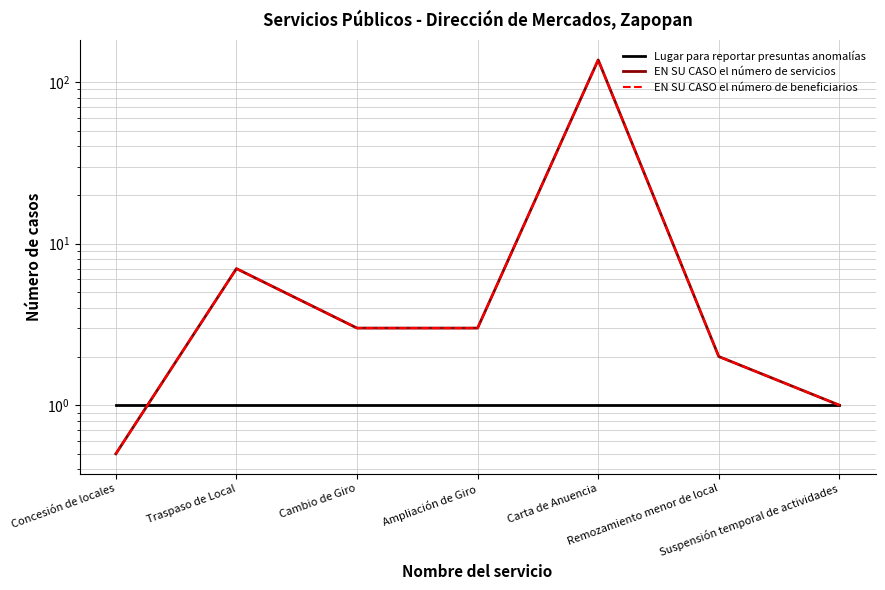

What is the average value of the EN SU CASO el número de beneficiarios series?

21.9